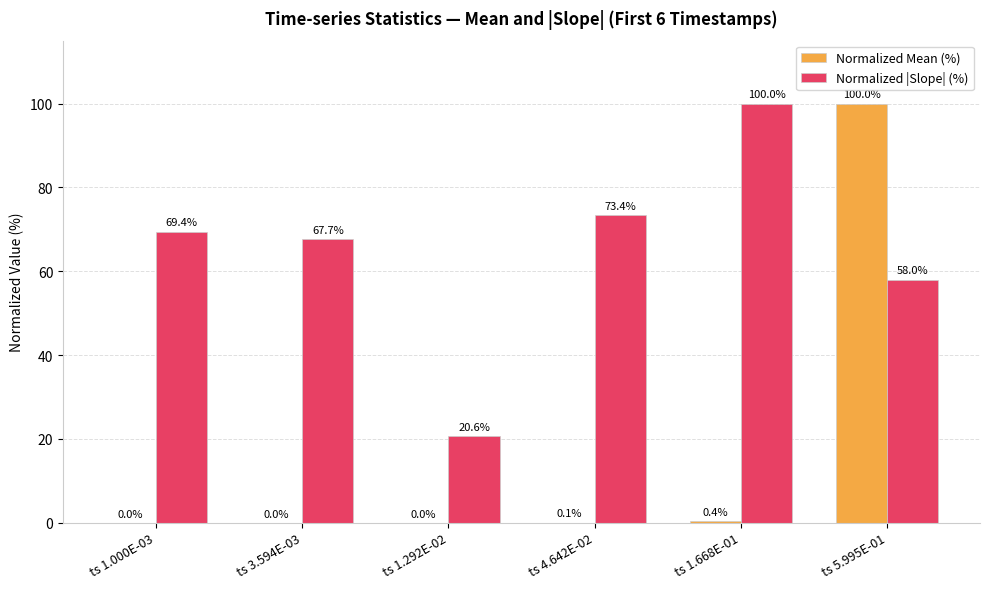

The value of Normalized |Slope| (%) at ts 4.642E-02 is 73.4. True or false?

True